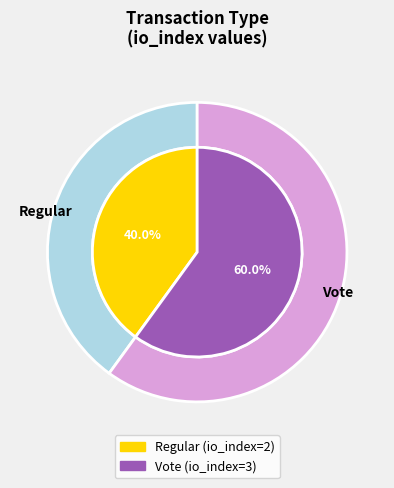

Does any single category account for the majority?

Yes